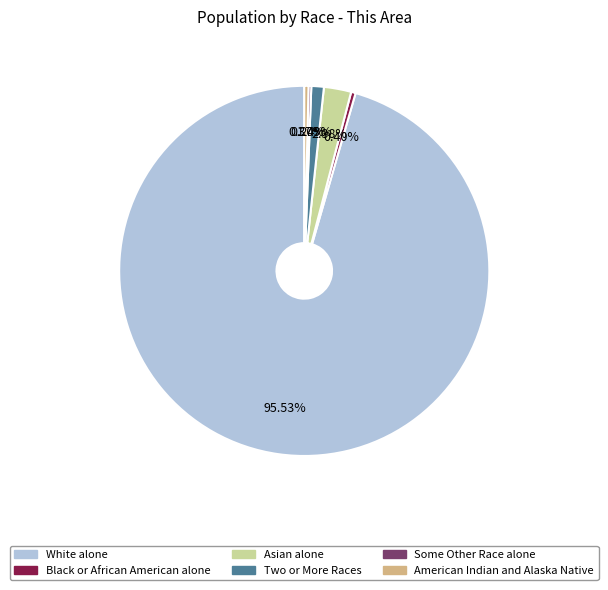

Which category has the biggest portion of the pie?

White alone